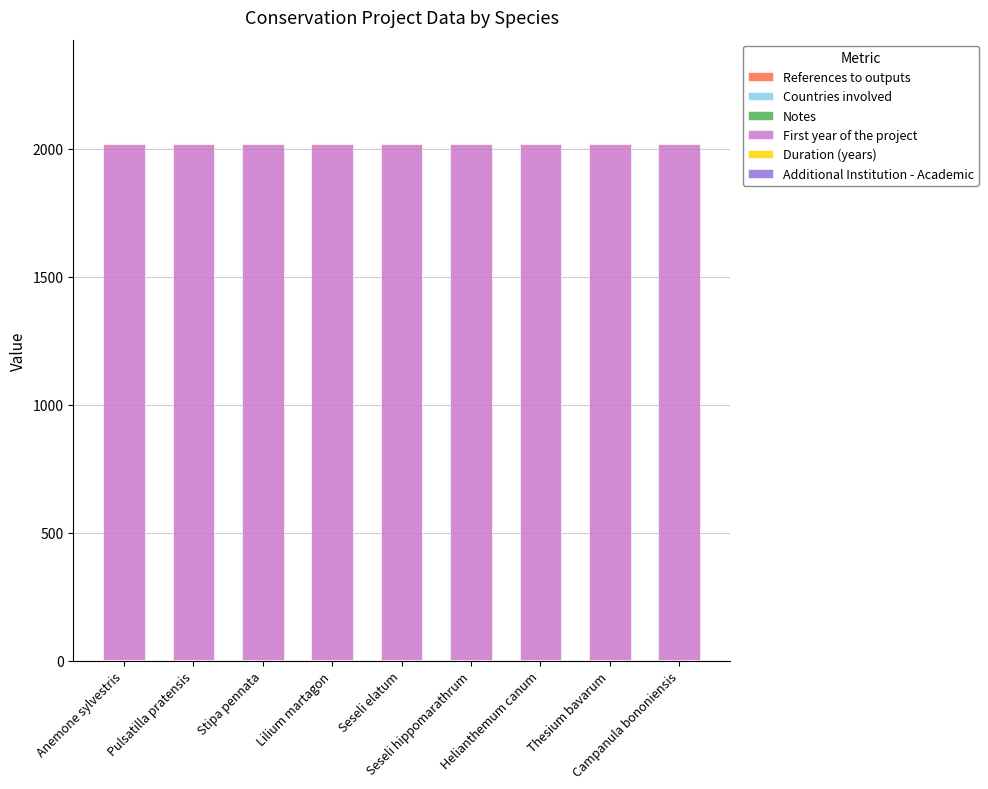

Does the chart contain stacked bars?

Yes